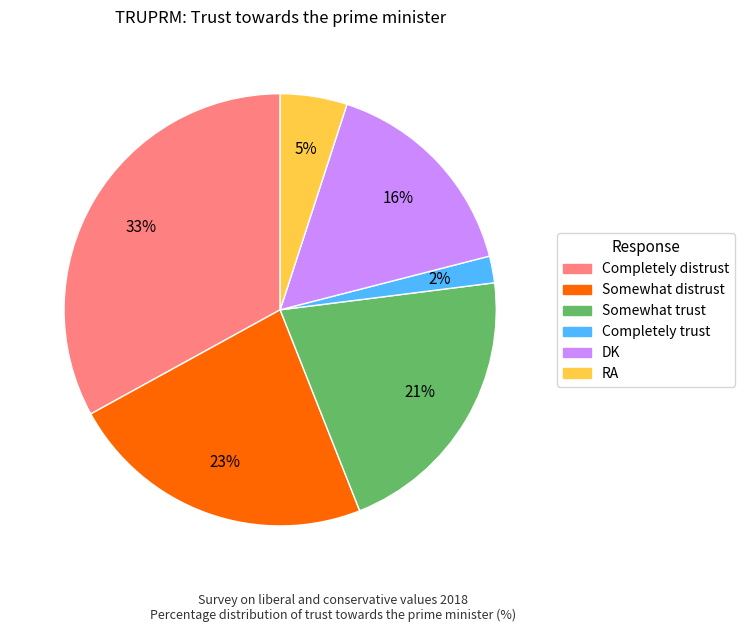

Rank the categories by value from highest to lowest.

Completely distrust, Somewhat distrust, Somewhat trust, DK, RA, Completely trust